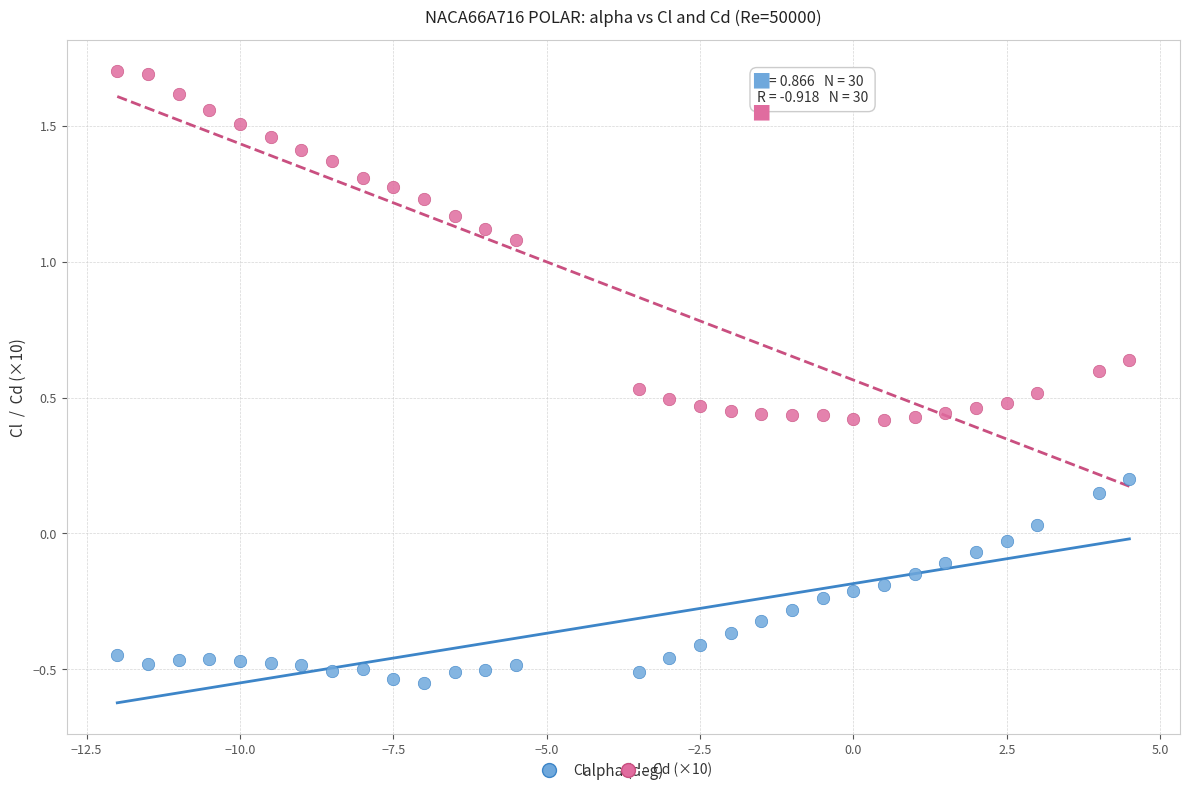

Which series reaches the maximum Y coordinate?

Cd (×10)